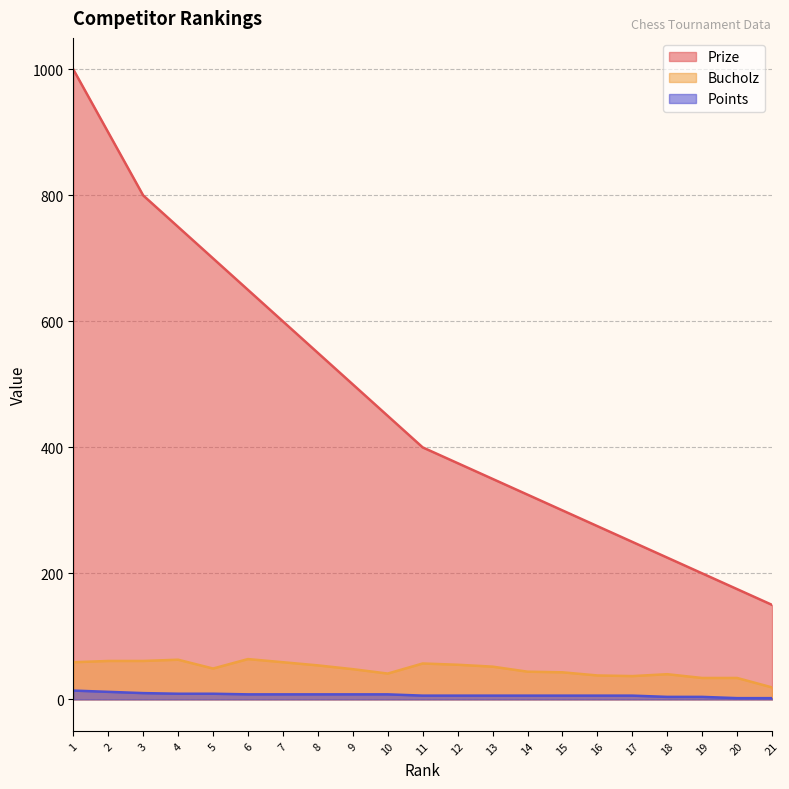

At which label does Points reach its peak?

1